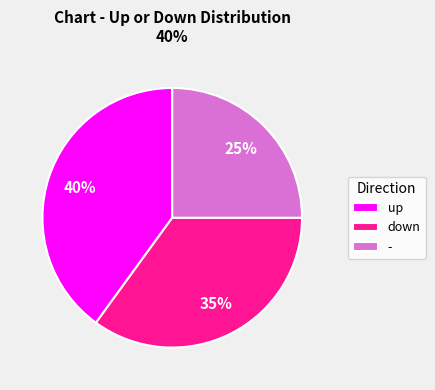

Is the sum of up and - greater than half?

Yes